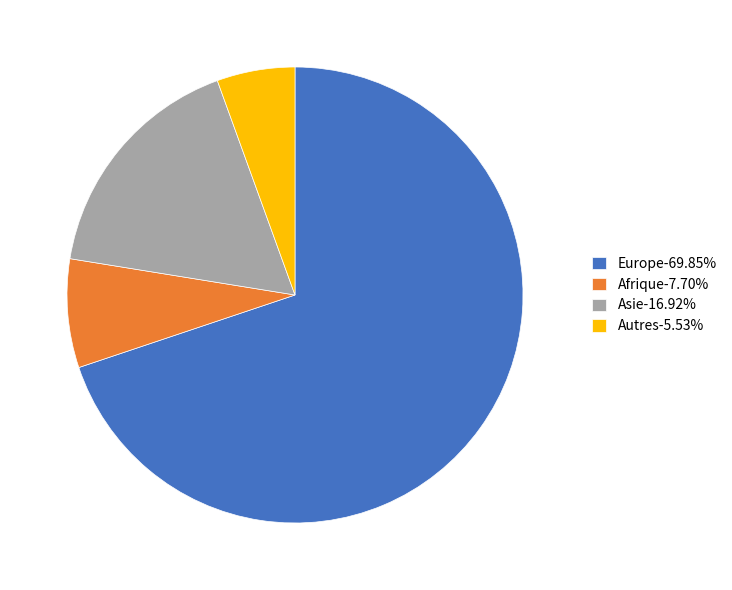

Which category has the biggest portion of the pie?

Europe